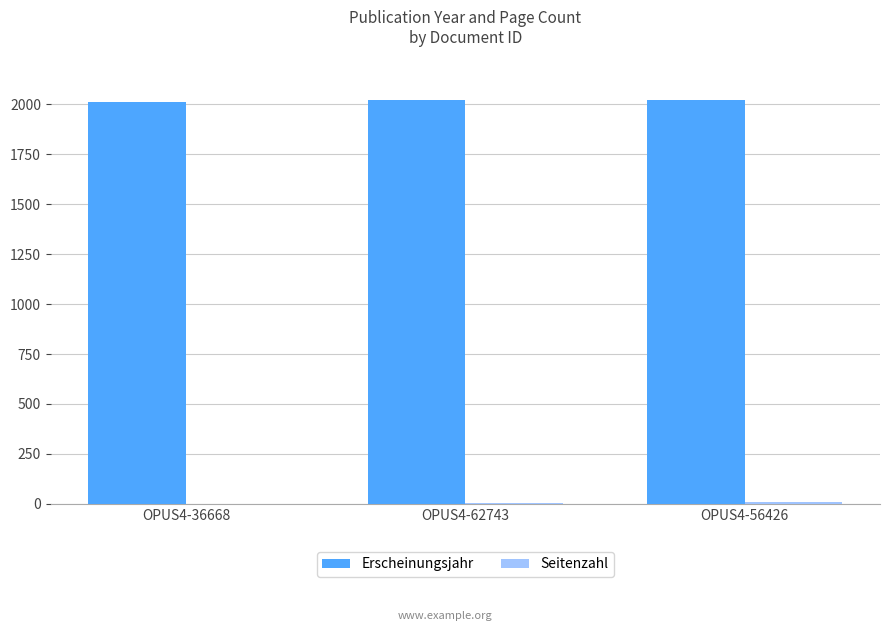

What is the greatest value displayed?

2024